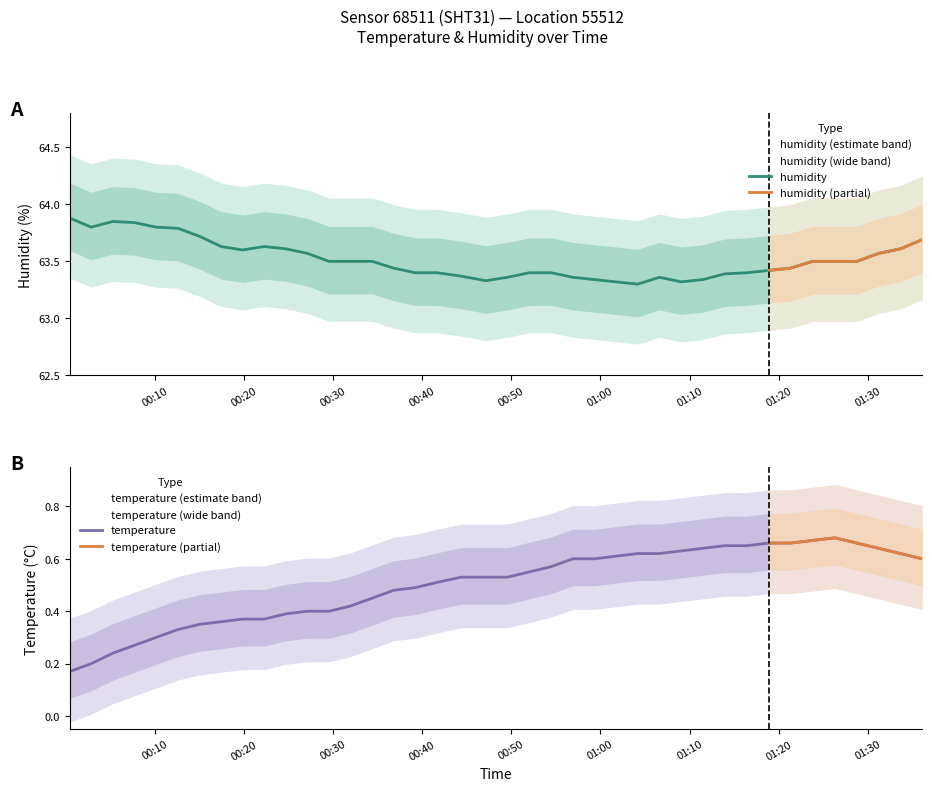

Does the chart display data point markers on the line(s)?

No